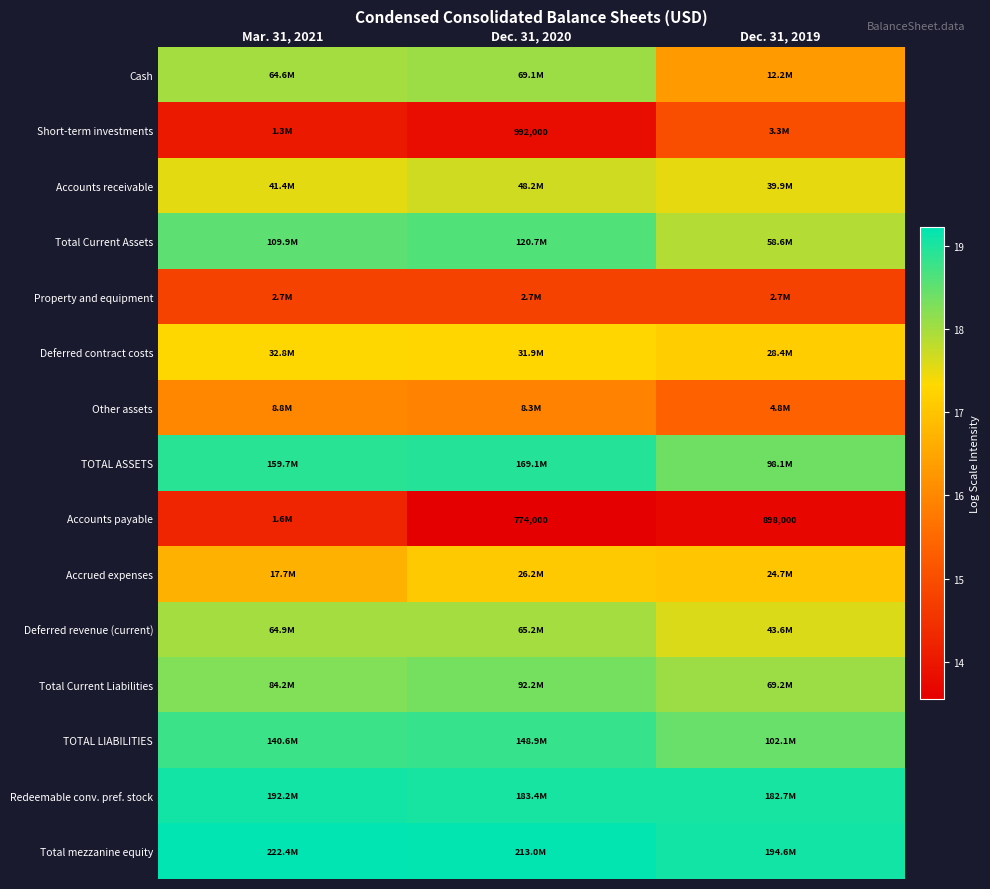

Is the value of Cash at Dec. 31, 2019 greater than the value of TOTAL ASSETS at Dec. 31, 2019?

No